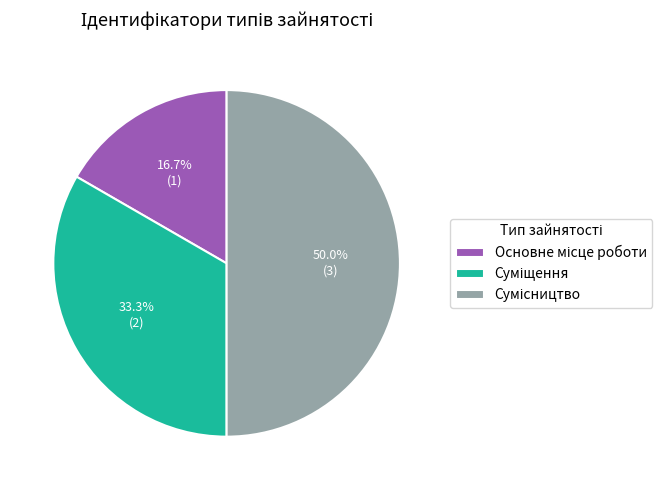

To the nearest percent, what is the average slice percentage?

33%